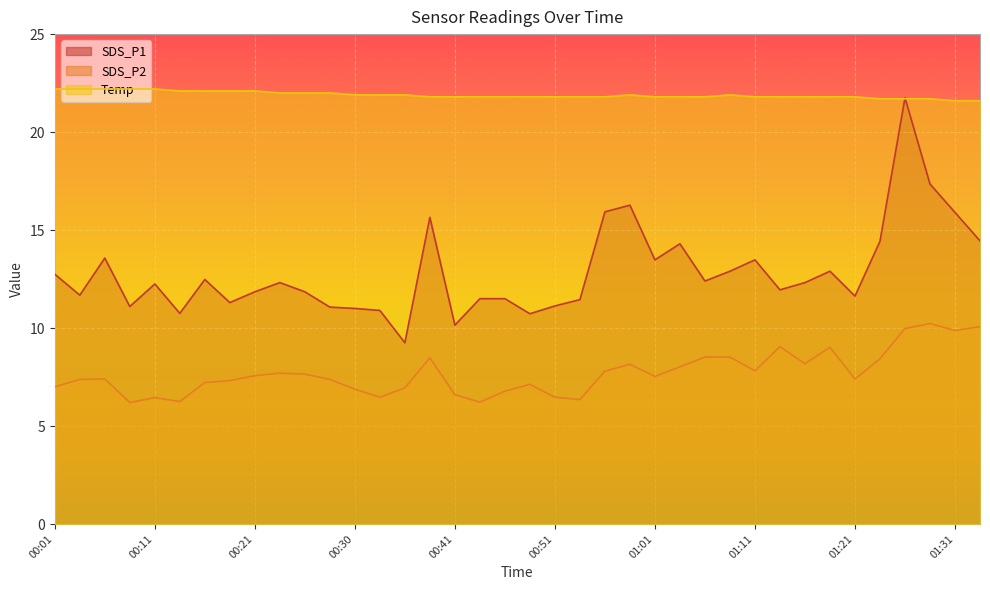

Where is the first local maximum for Temp?

00:58